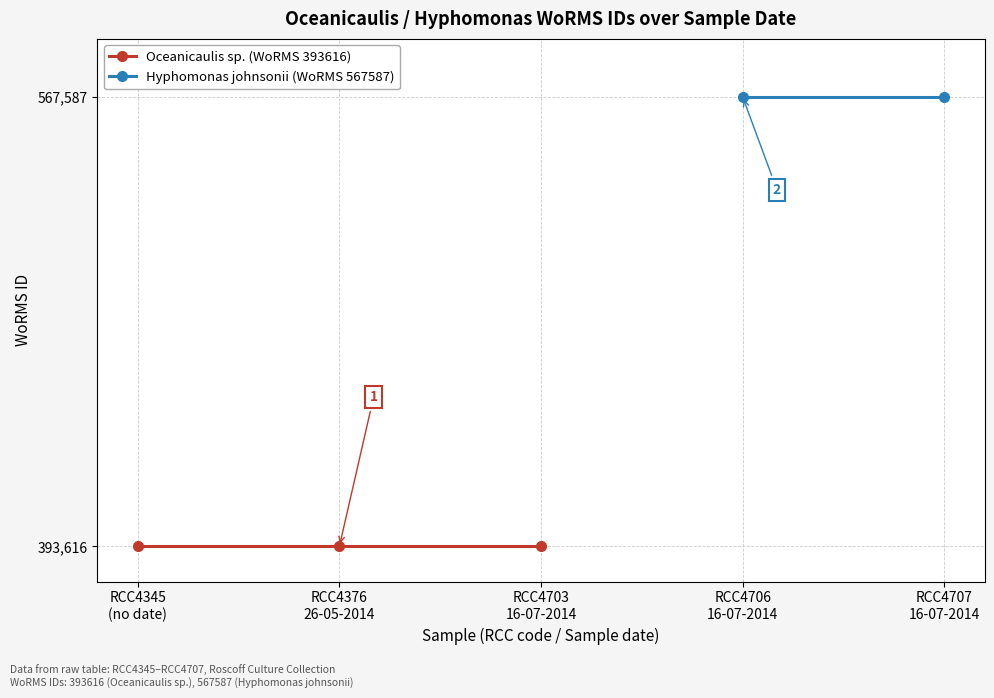

True or false: Hyphomonas johnsonii (WoRMS 567587) and Oceanicaulis sp. (WoRMS 393616) cross at least once.

False